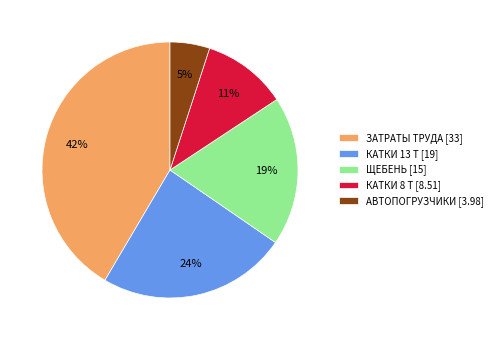

Is it true that ЩЕБЕНЬ [15] is 19% of the pie?

True